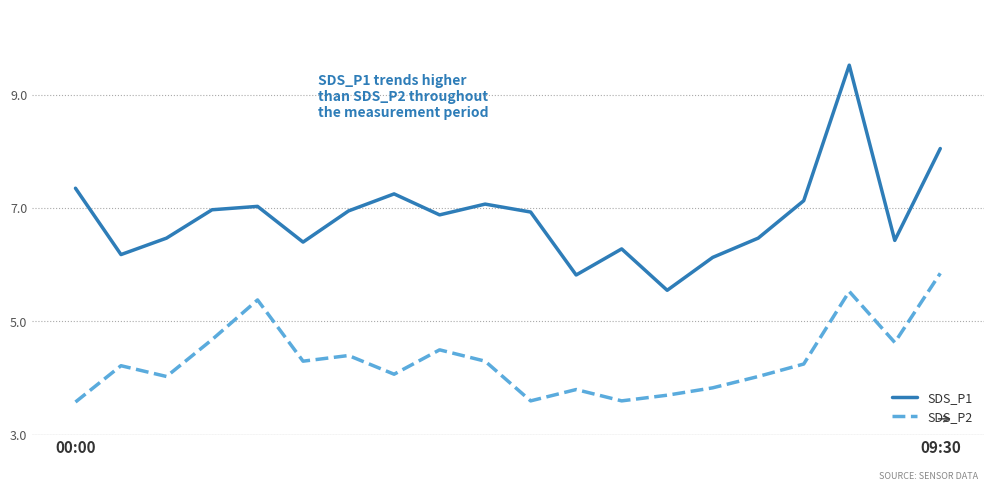

What is the greatest value displayed?

9.5